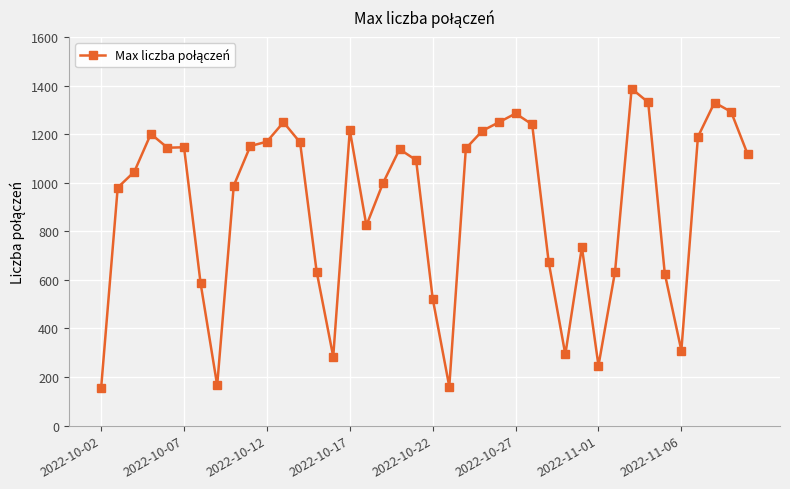

What is the value of the 25th point from the left?

1249